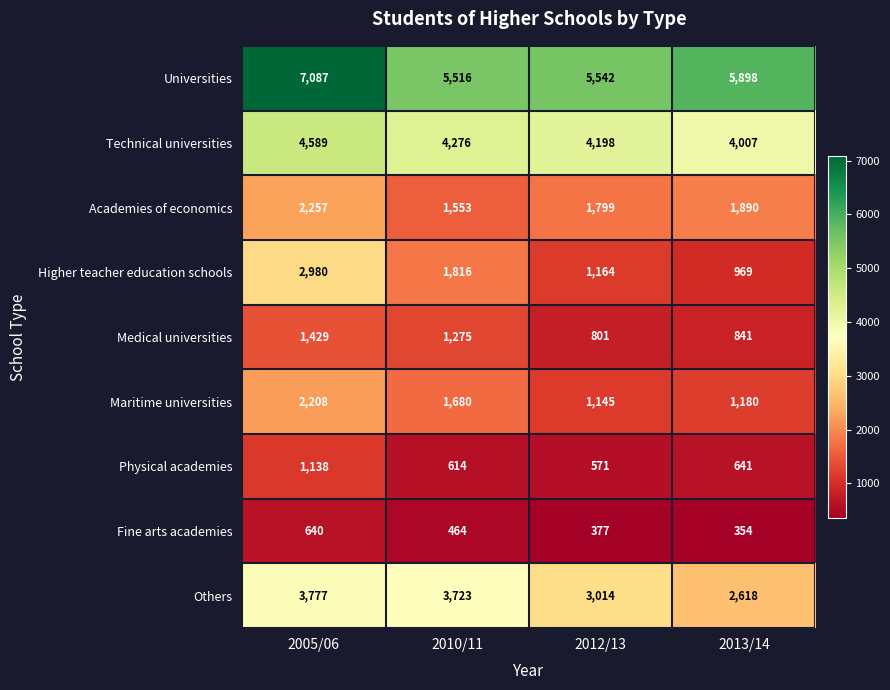

How many data points does each series have?

4